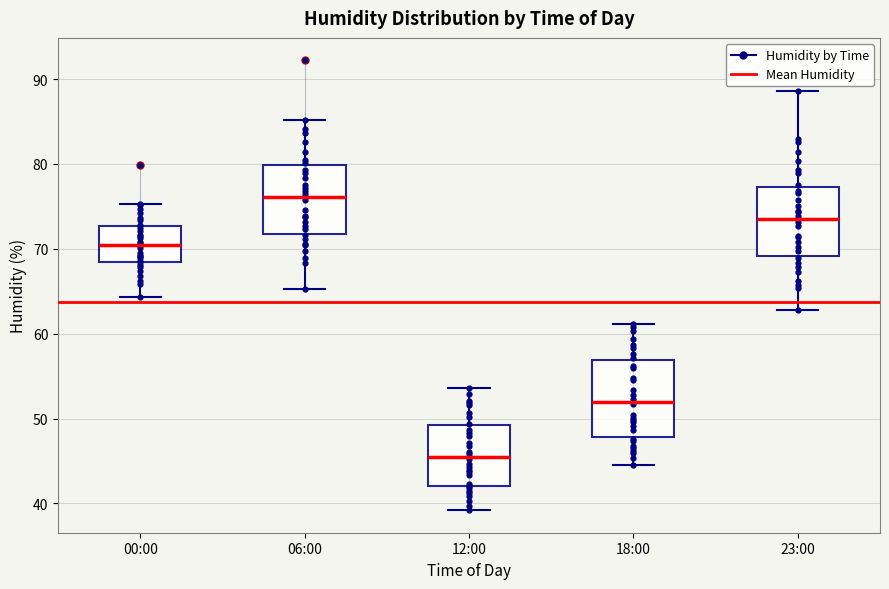

Reading left to right, transcribe this box plot: for each box, give where its median line is, the range the box spans, and where its two whiskers end, as read against the y-axis. The values are not printed on the chart, so give them approximately, as read against the axis.

00:00: median 71, box 68 to 73, whiskers 64 to 75
06:00: median 76, box 72 to 80, whiskers 65 to 85
12:00: median 46, box 42 to 49, whiskers 39 to 54
18:00: median 52, box 48 to 57, whiskers 45 to 61
23:00: median 74, box 69 to 77, whiskers 63 to 89